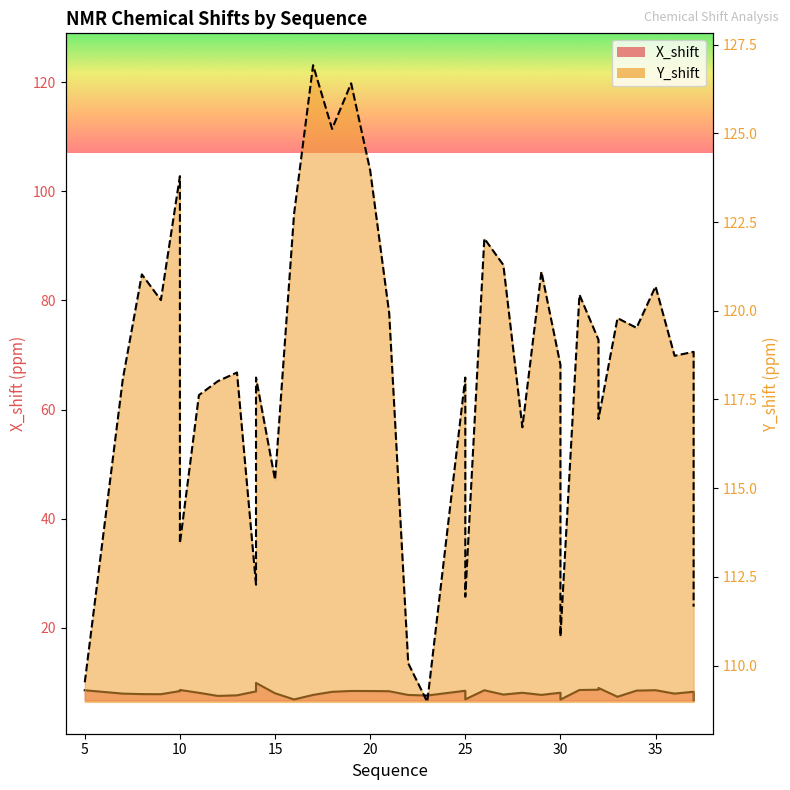

What is the value of the X_shift point at the 33rd from the left?

8.7